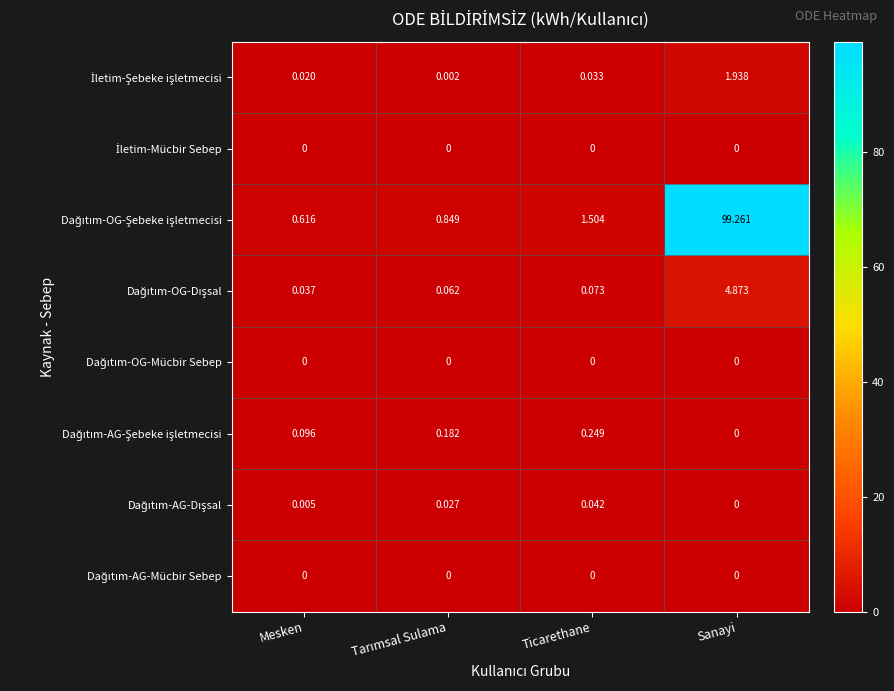

At which category is the sum across all series the highest?

Sanayi